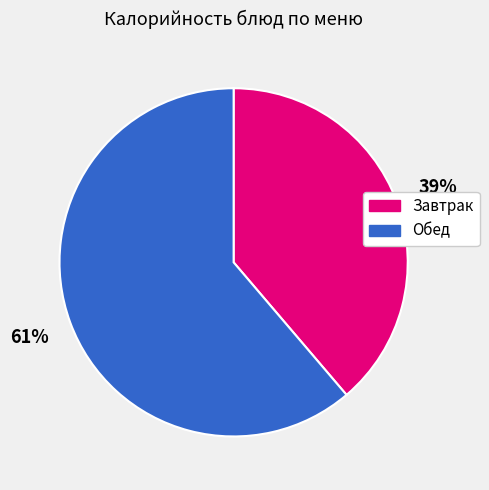

To the nearest percent, what is the average slice percentage?

50%